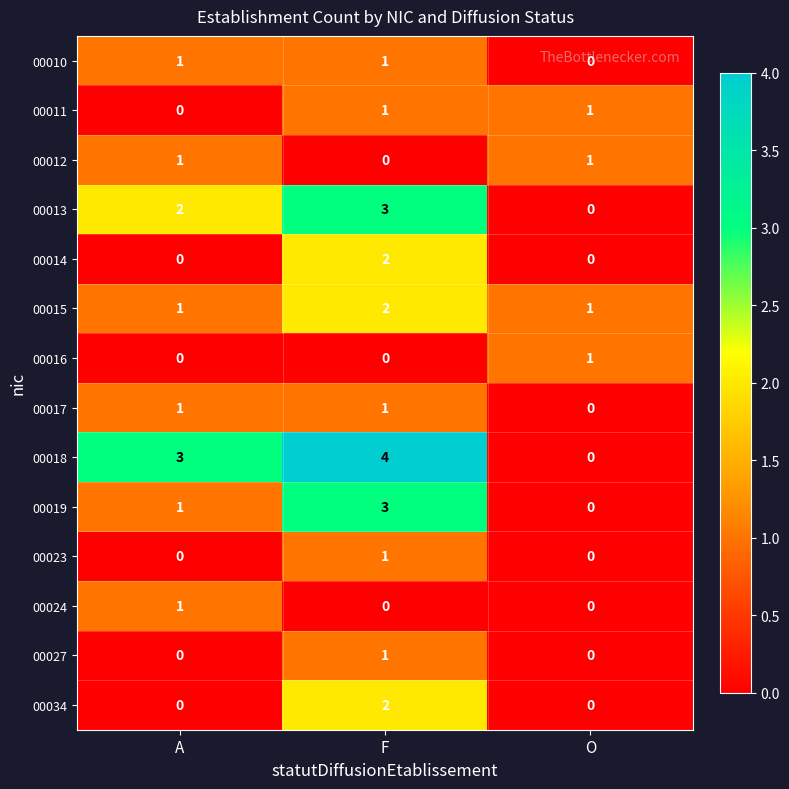

Is it true that 00010 equals 1 at F?

True